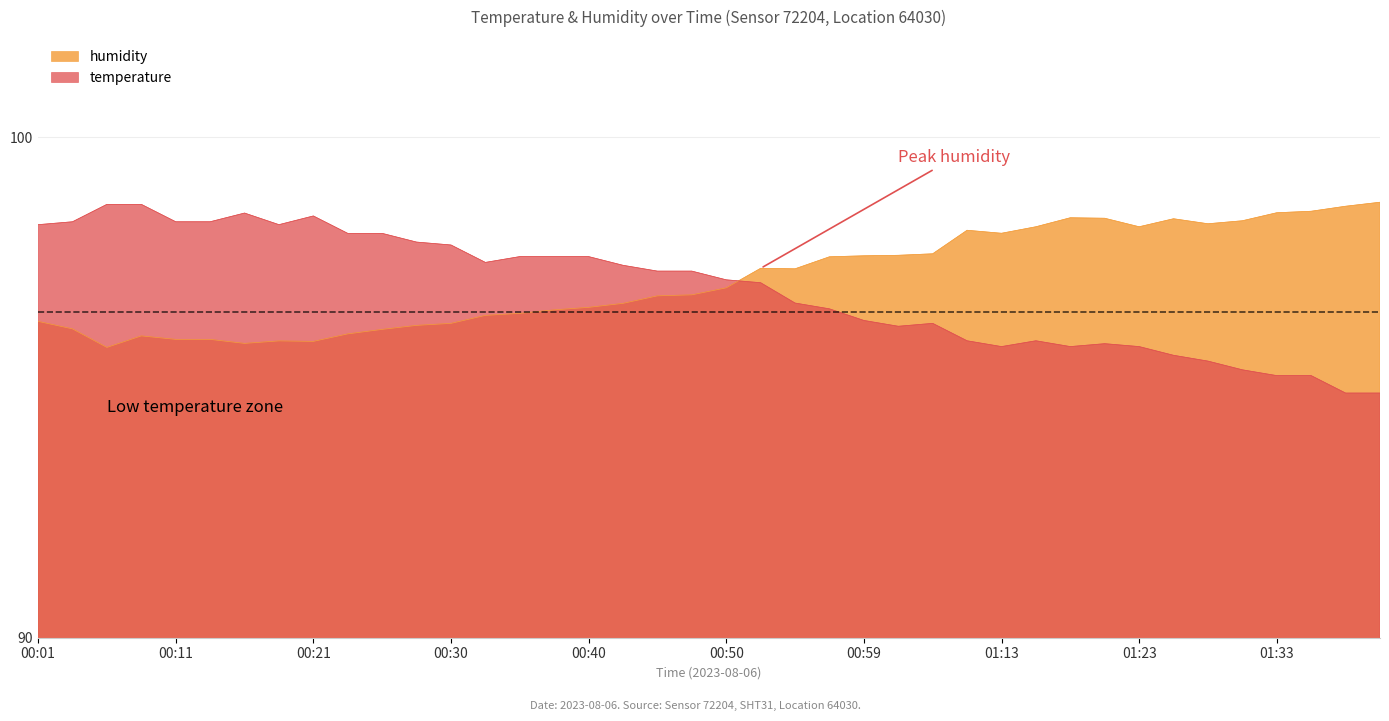

Which series ends up on top after the final intersection of humidity and temperature?

humidity